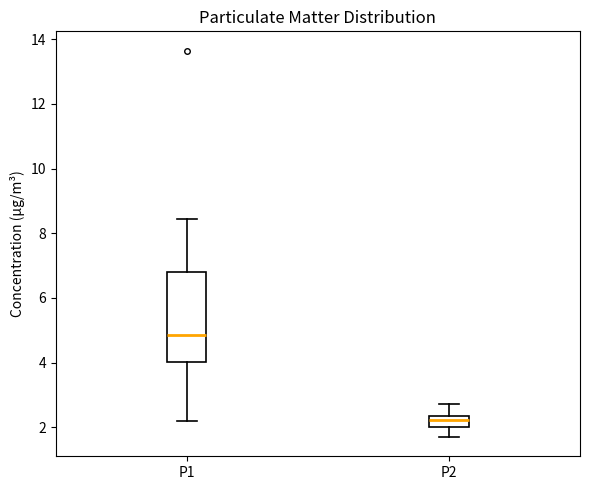

Comparing the boxes themselves (not the whiskers), which one is the tallest?

P1